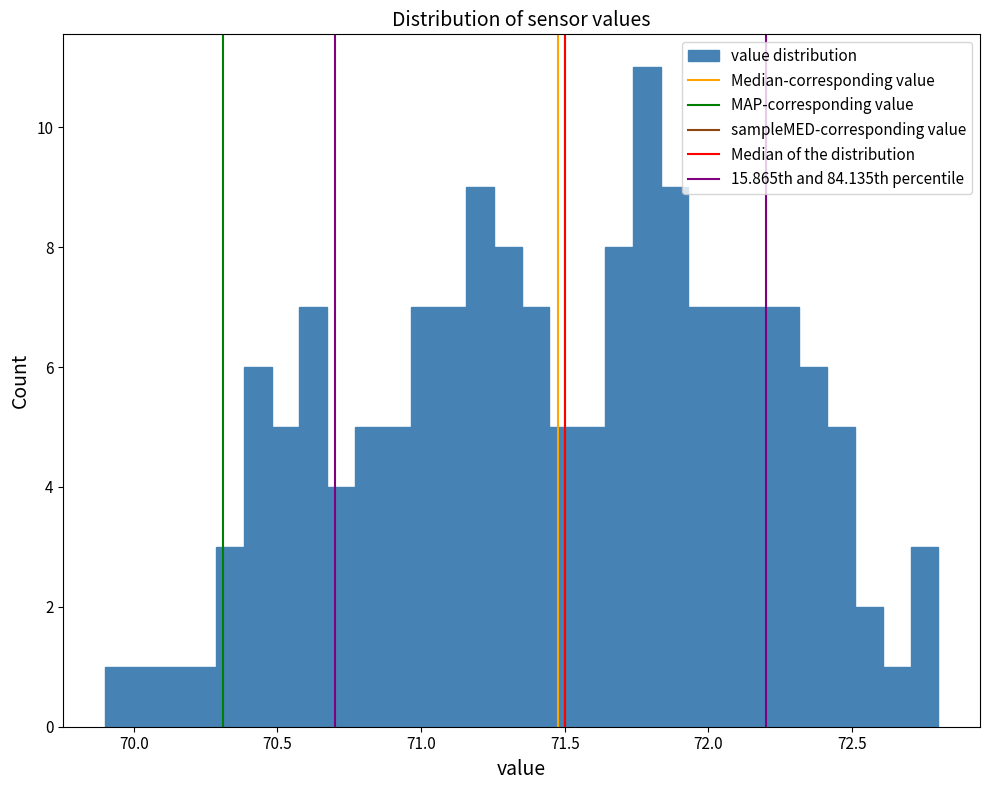

Around what value on the x-axis is the tallest bar? Give the approximate position of its centre, as read against the axis.

71.80